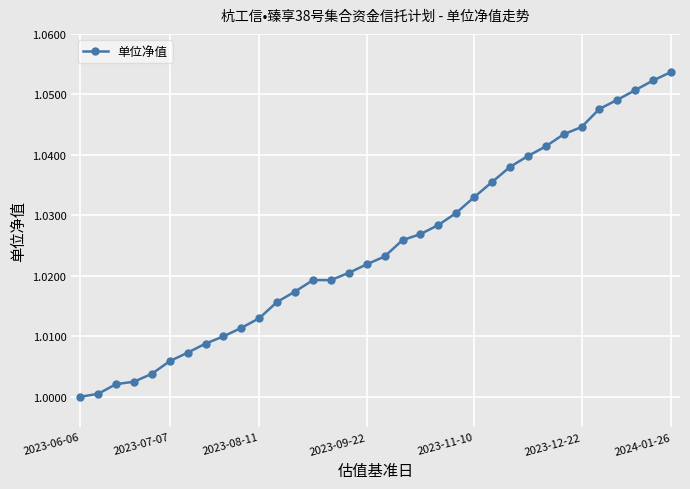

What is the sum of all values?

34.8